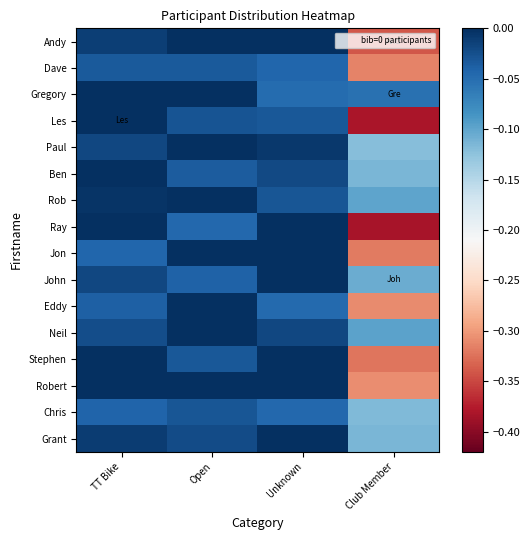

What is the smallest value displayed?

-0.4